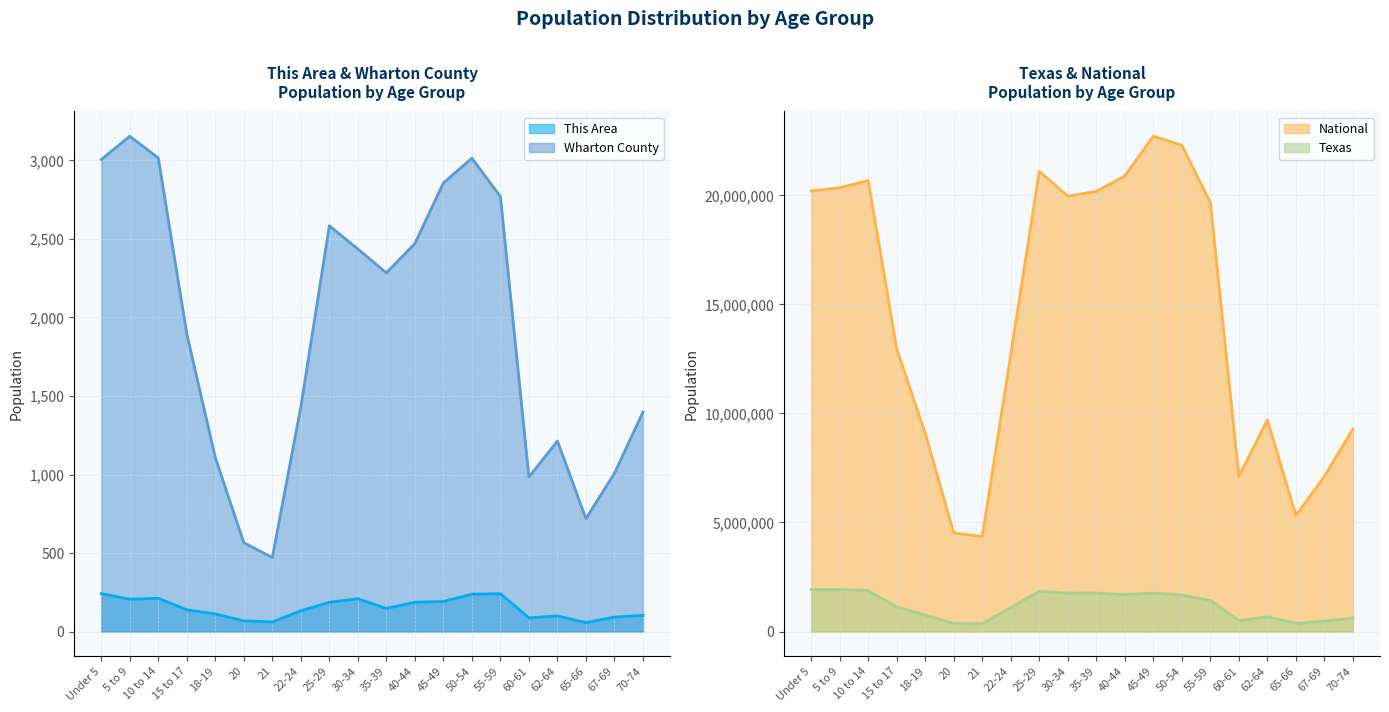

What is the sum of the This Area values at 10 to 14 and 25-29?

398